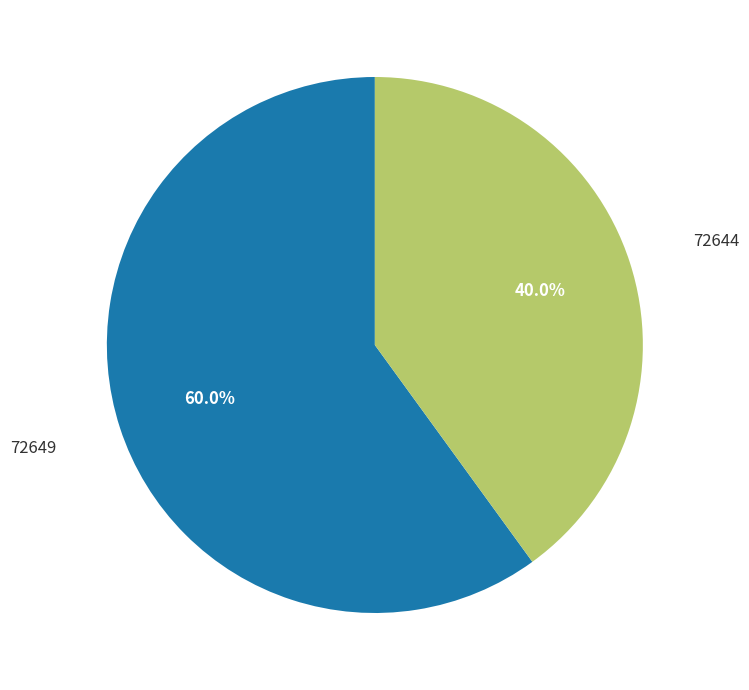

Is there any slice that represents more than half of the pie?

Yes